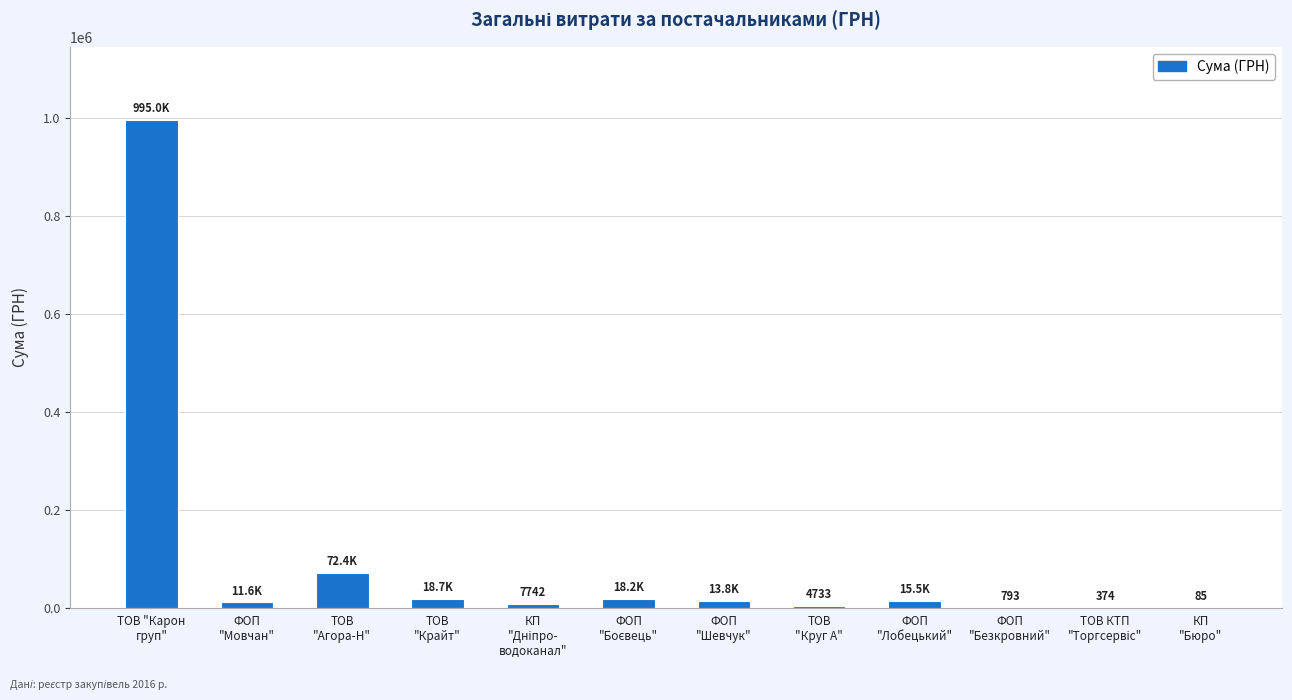

What is the maximum value shown in the chart?

994977.7